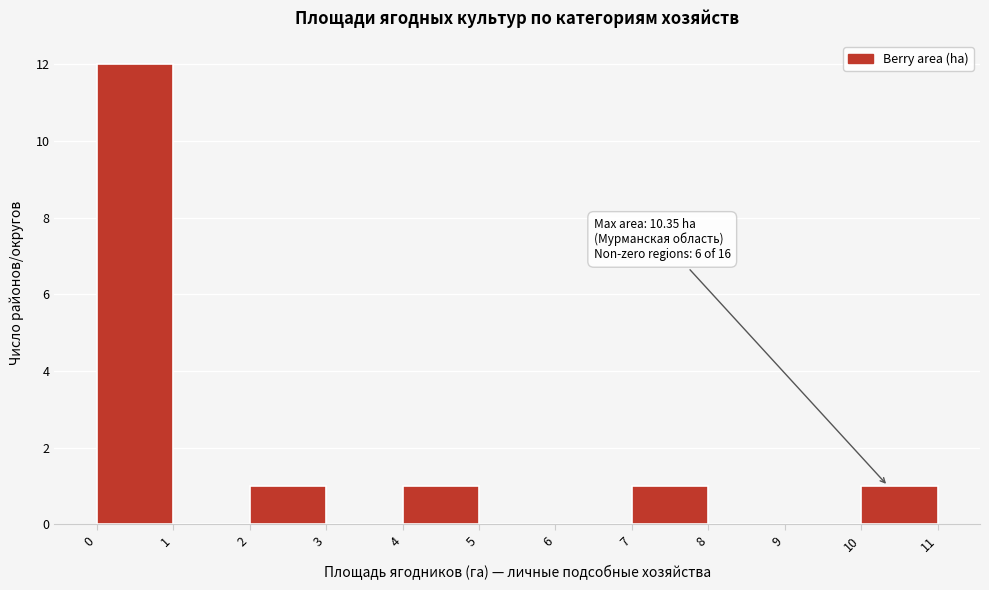

Over which range of the x-axis is the bar tallest?

0 to 1